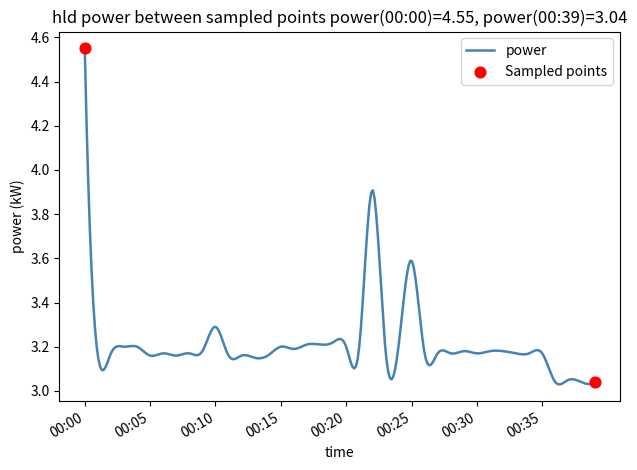

What is the difference between the maximum and minimum values?

1.5